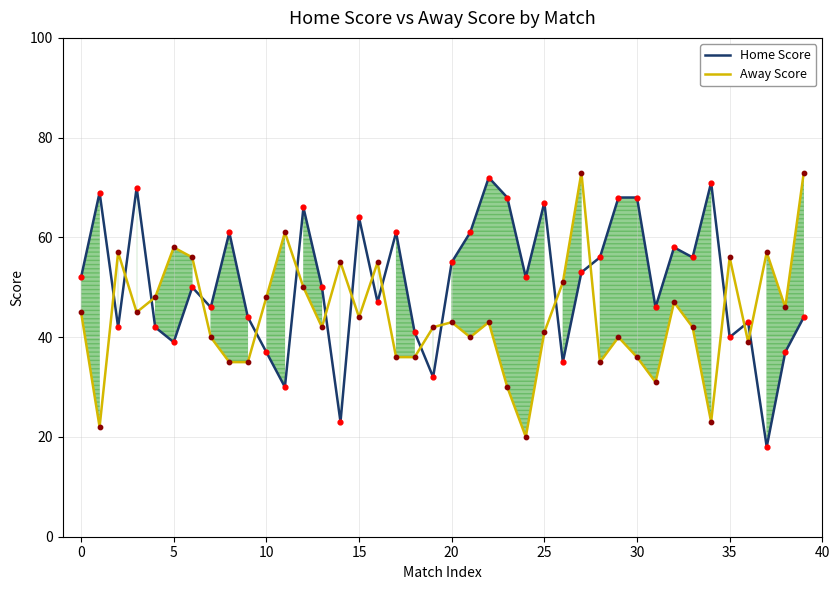

At which category is the sum across all series the highest?

27